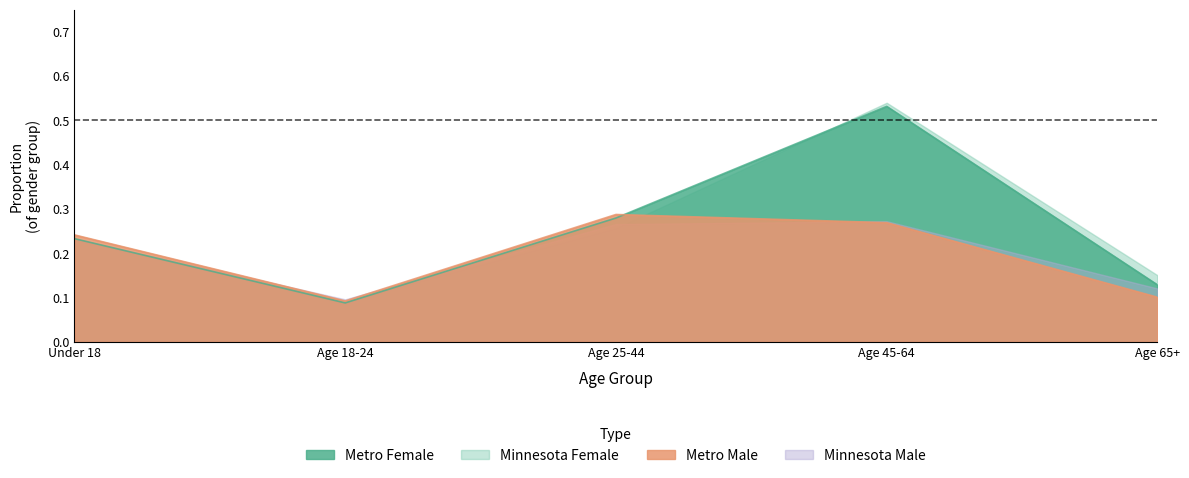

Which series ends up on top after the final intersection of Metro Female and Metro Male?

Metro Female